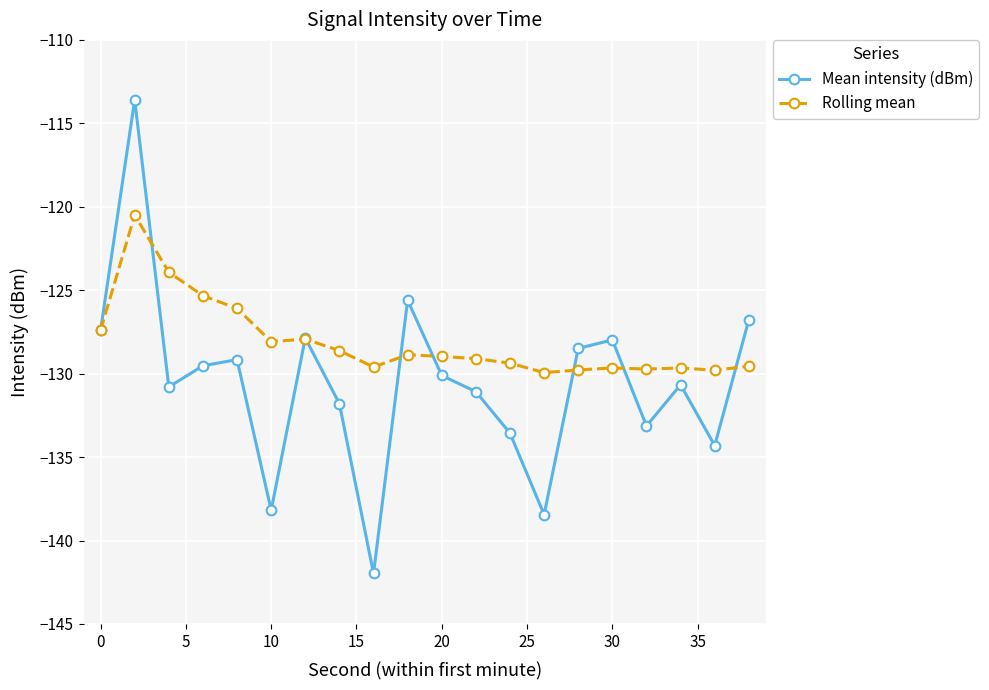

True or false: Mean intensity (dBm) has more than 1 interior local peaks.

True